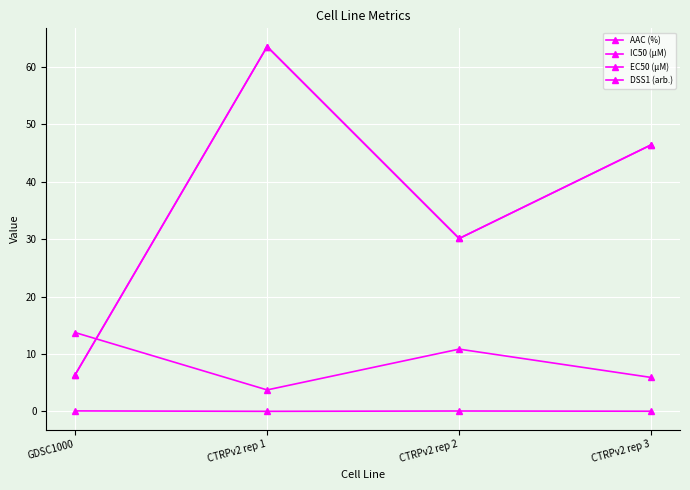

Where is the first local maximum for IC50 (µM)?

CTRPv2 rep 1